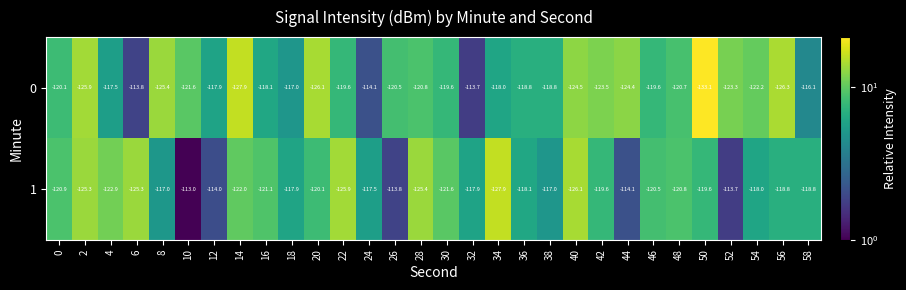

What is the total value across all series at 0?

-241.0